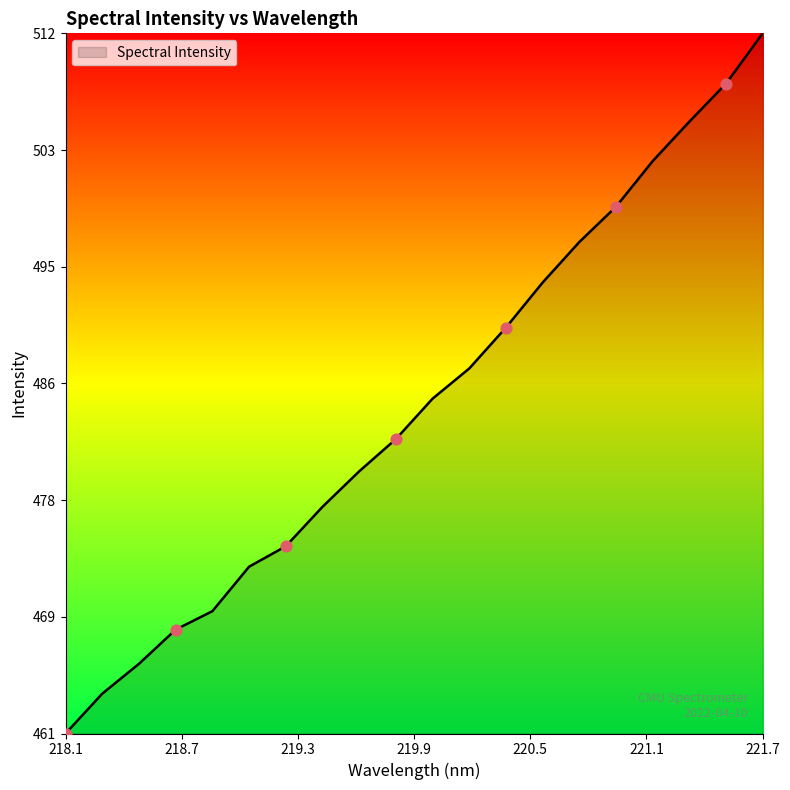

What is the smallest value displayed?

460.7